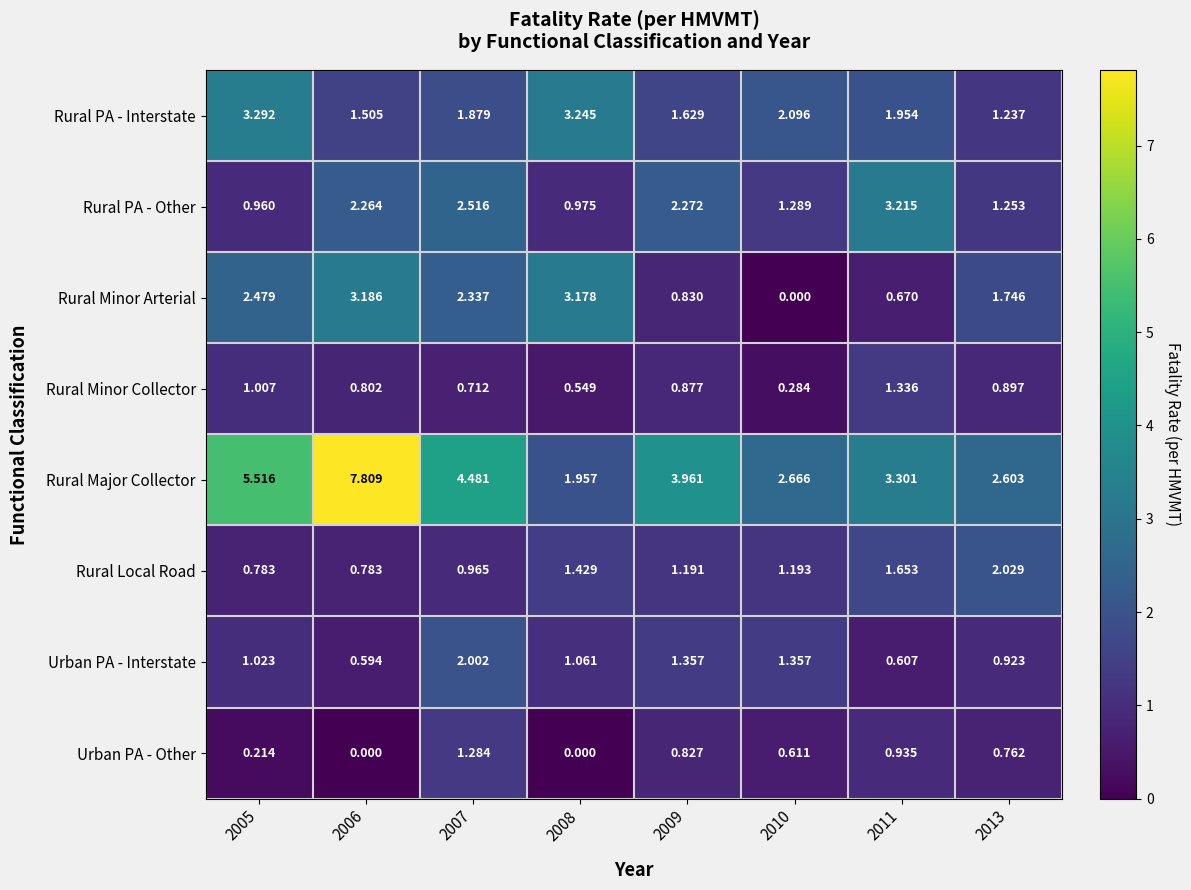

Rank the series by their maximum value, from highest to lowest.

Rural Major Collector, Rural PA - Interstate, Rural PA - Other, Rural Minor Arterial, Rural Local Road, Urban PA - Interstate, Rural Minor Collector, Urban PA - Other